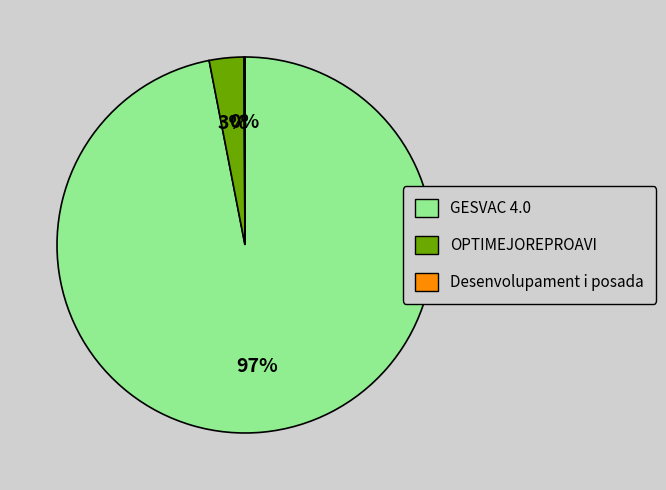

To the nearest percent, what portion does GESVAC 4.0 represent?

97%